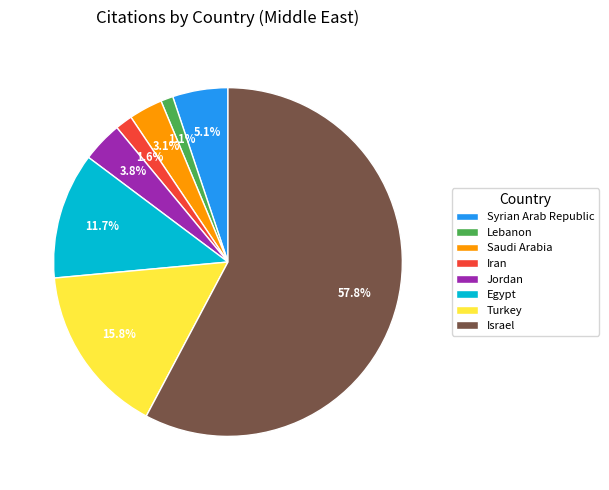

Does Egypt represent more than half of the total?

No